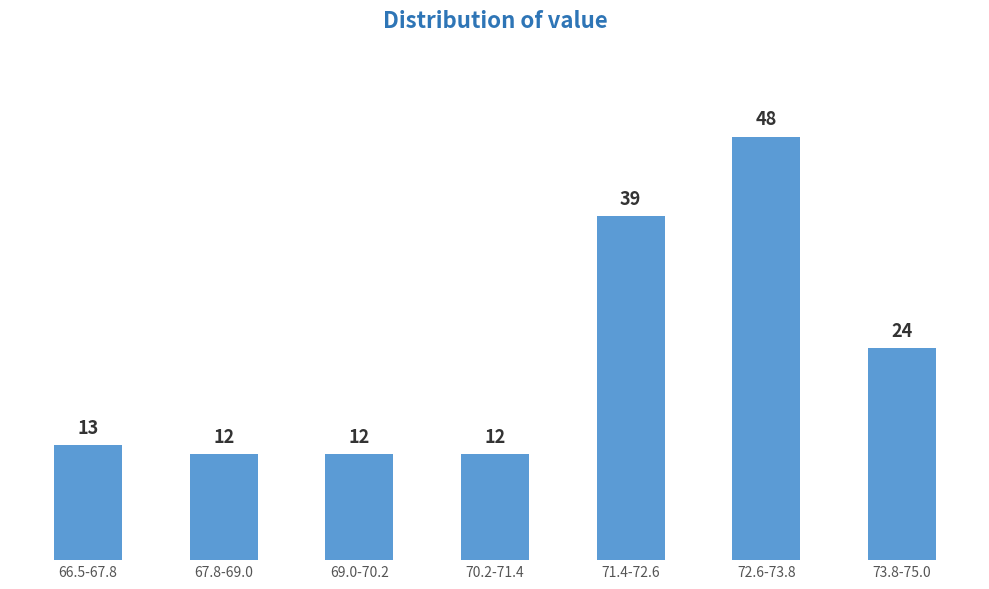

Reading left to right, what are all the values shown in this chart?

13	12	12	12	39	48	24